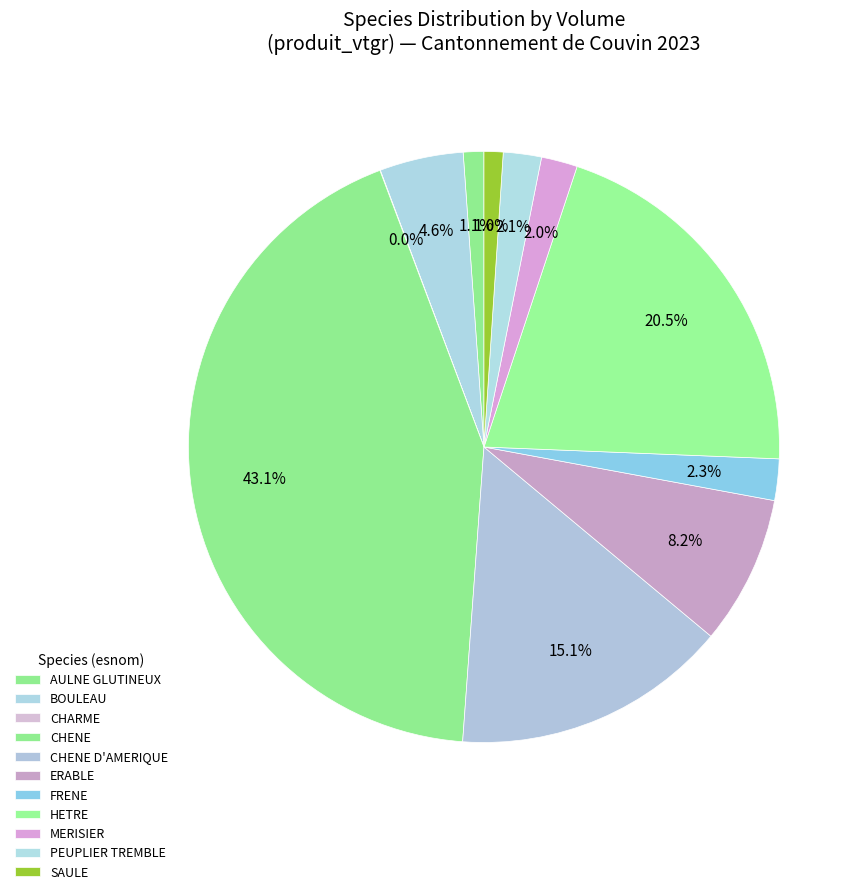

What is the ratio of the value at CHENE D'AMERIQUE to the value at BOULEAU?

3.3